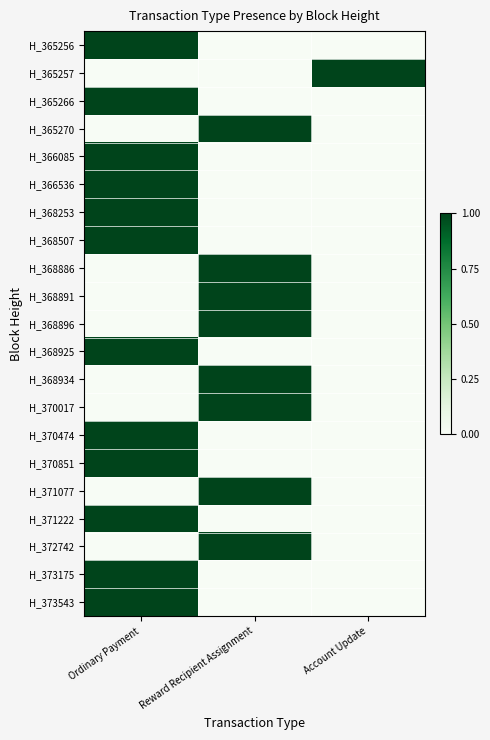

Which has a higher value, Ordinary Payment or Reward Recipient Assignment?

Ordinary Payment